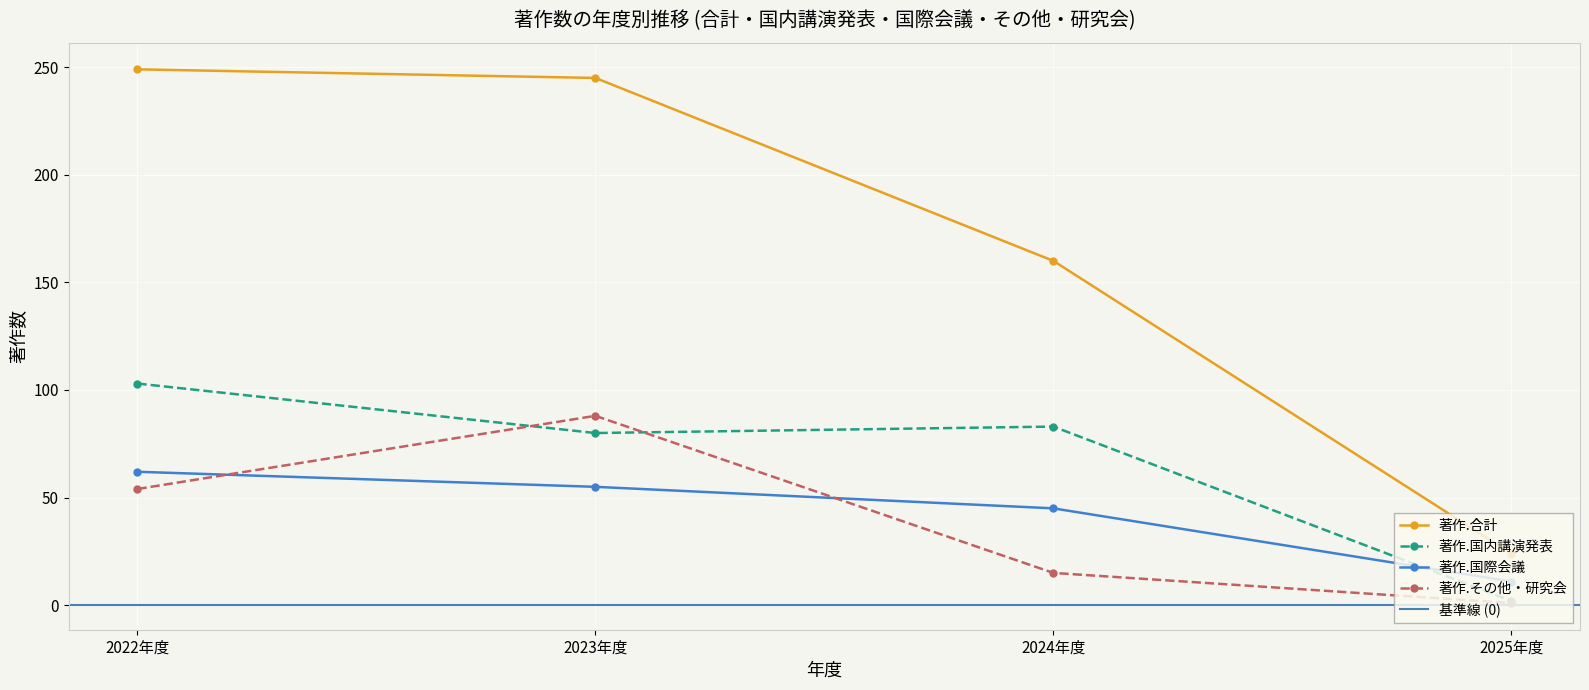

Count the 著作.国際会議 values in the range 45 to 62.

3